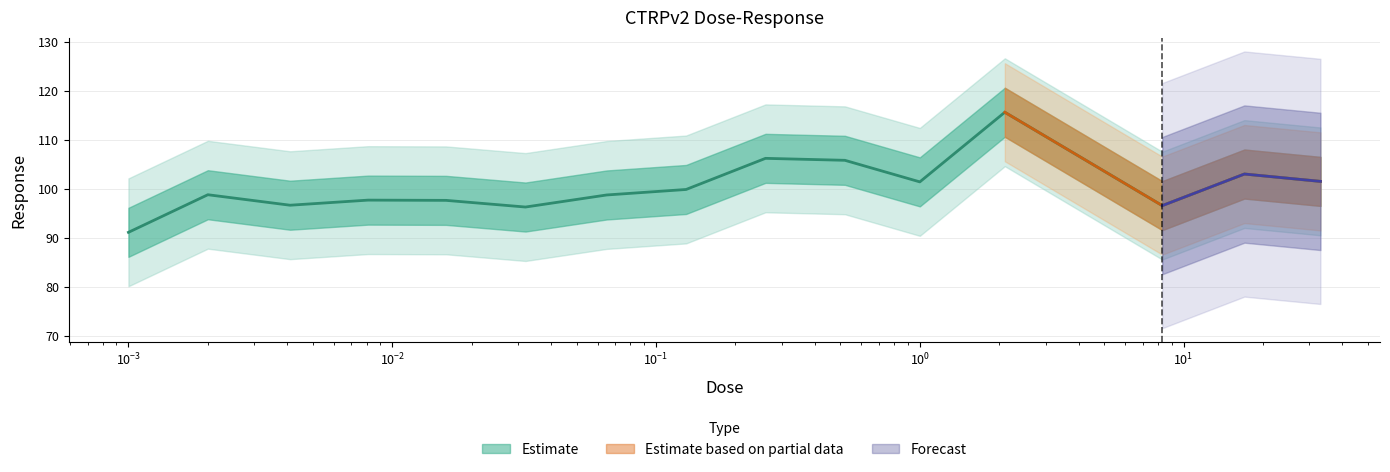

What value does the data have at 0.065?

98.7